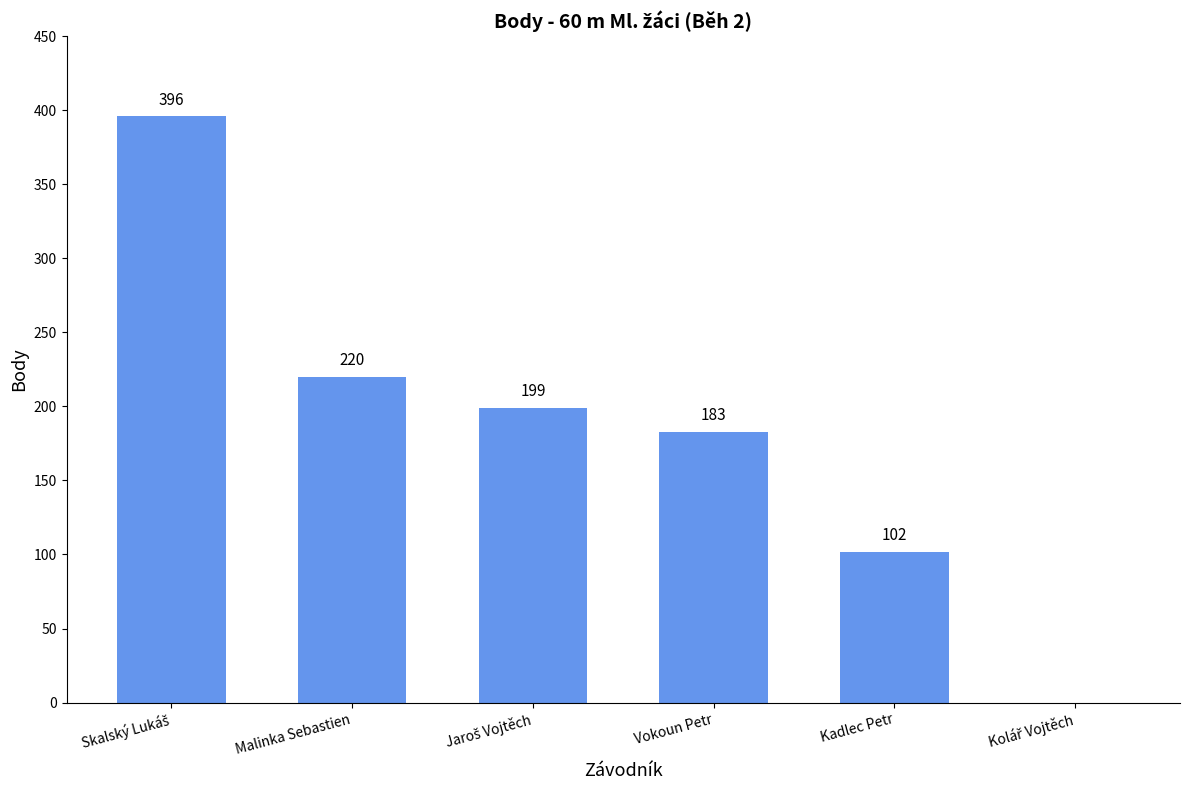

What is the sum of all values?

1100